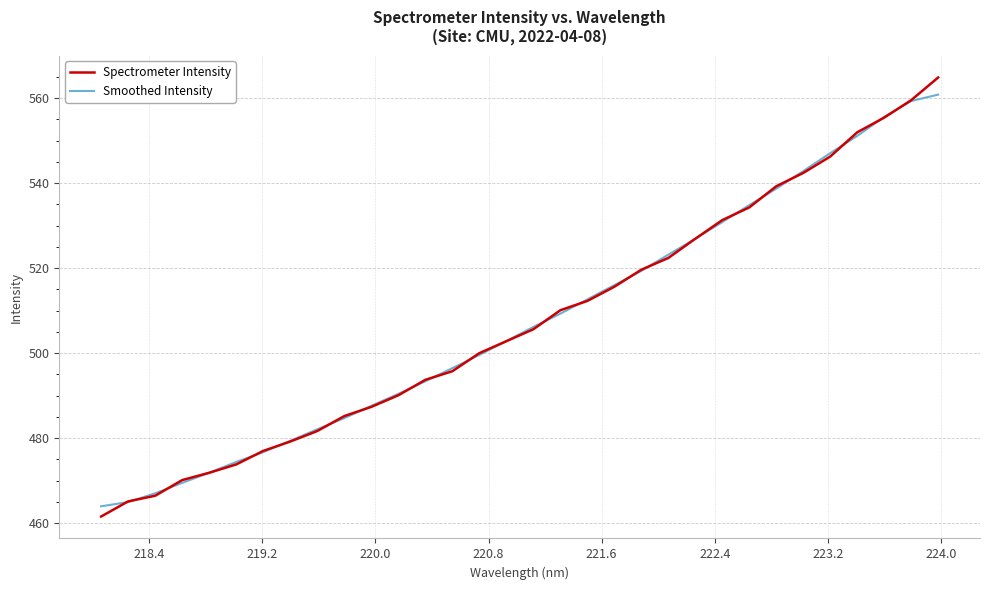

Which series has the widest spread of values?

Spectrometer Intensity